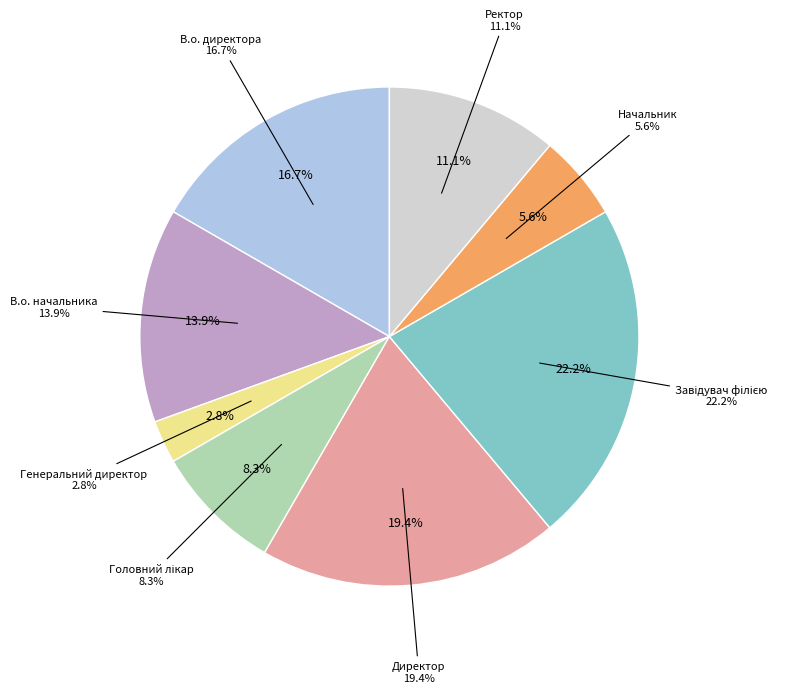

The Ректор slice represents 11% of the pie. True or false?

True